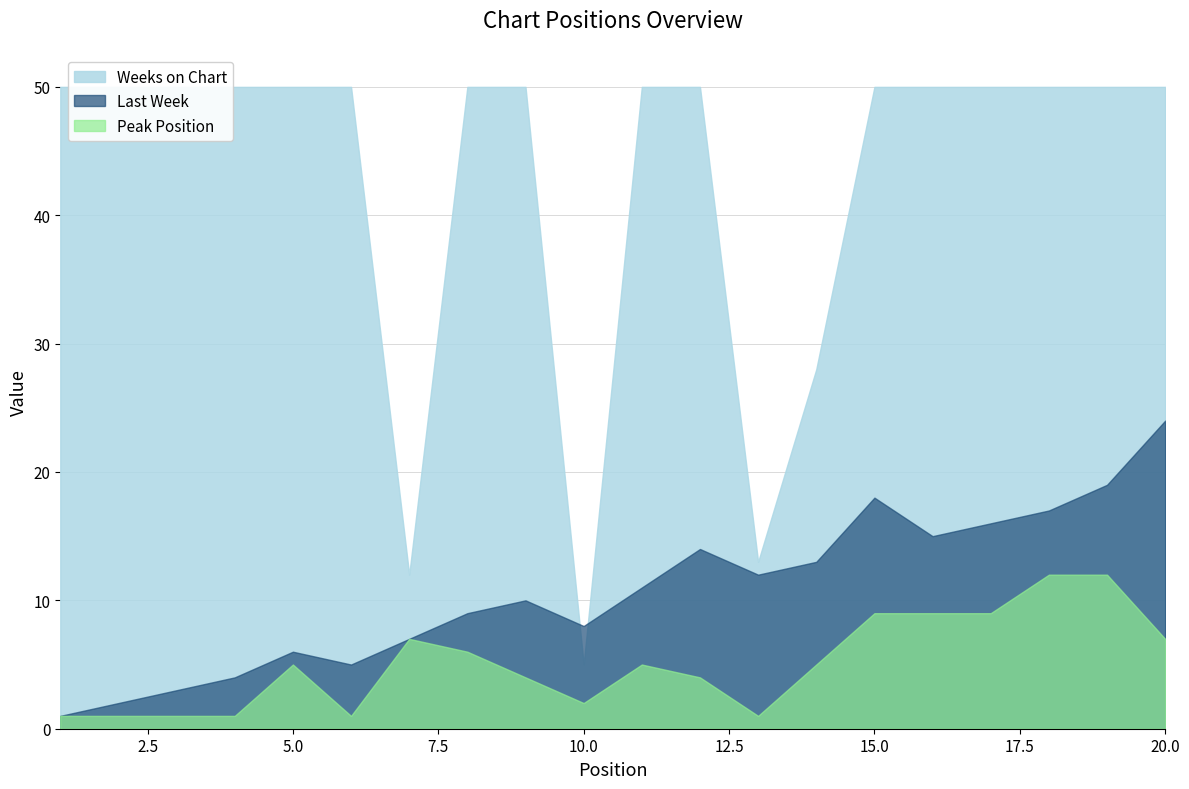

True or false: Last Week and Weeks on Chart intersect in this chart.

True